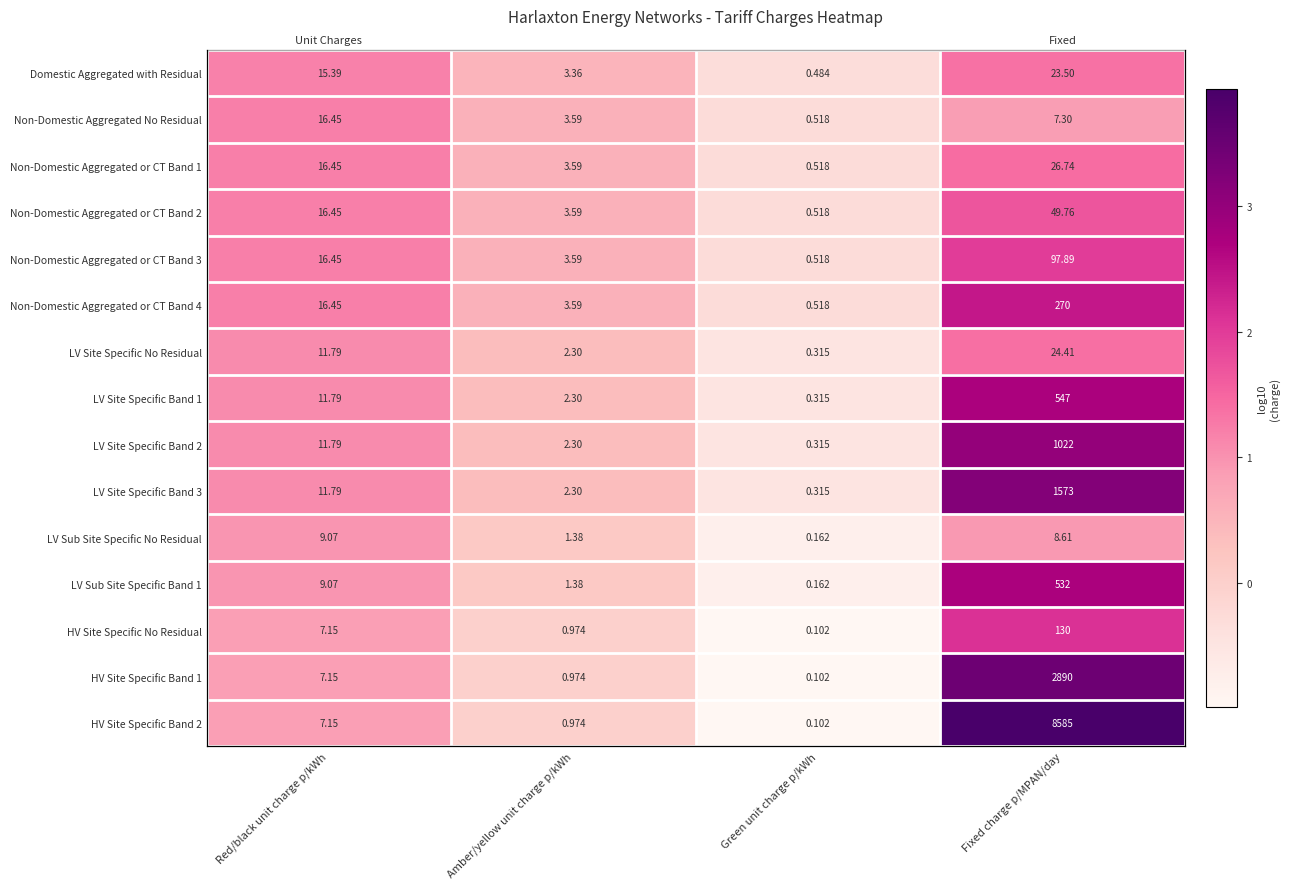

The LV Site Specific Band 2 series shows 0.1 at Amber/yellow unit charge p/kWh. True or false?

False